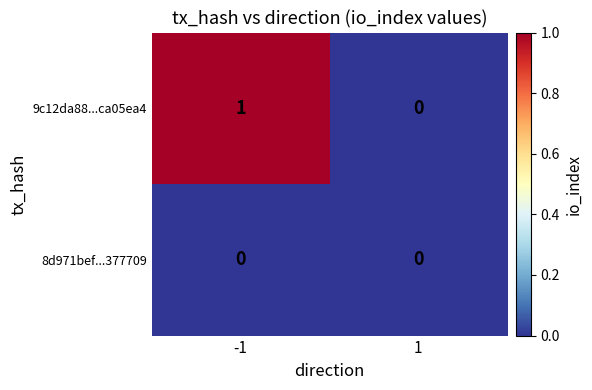

Reading right to left, what are all the values shown in this chart?

9c12da88...ca05ea4: 1=0	-1=1
8d971bef...377709: 1=0	-1=0